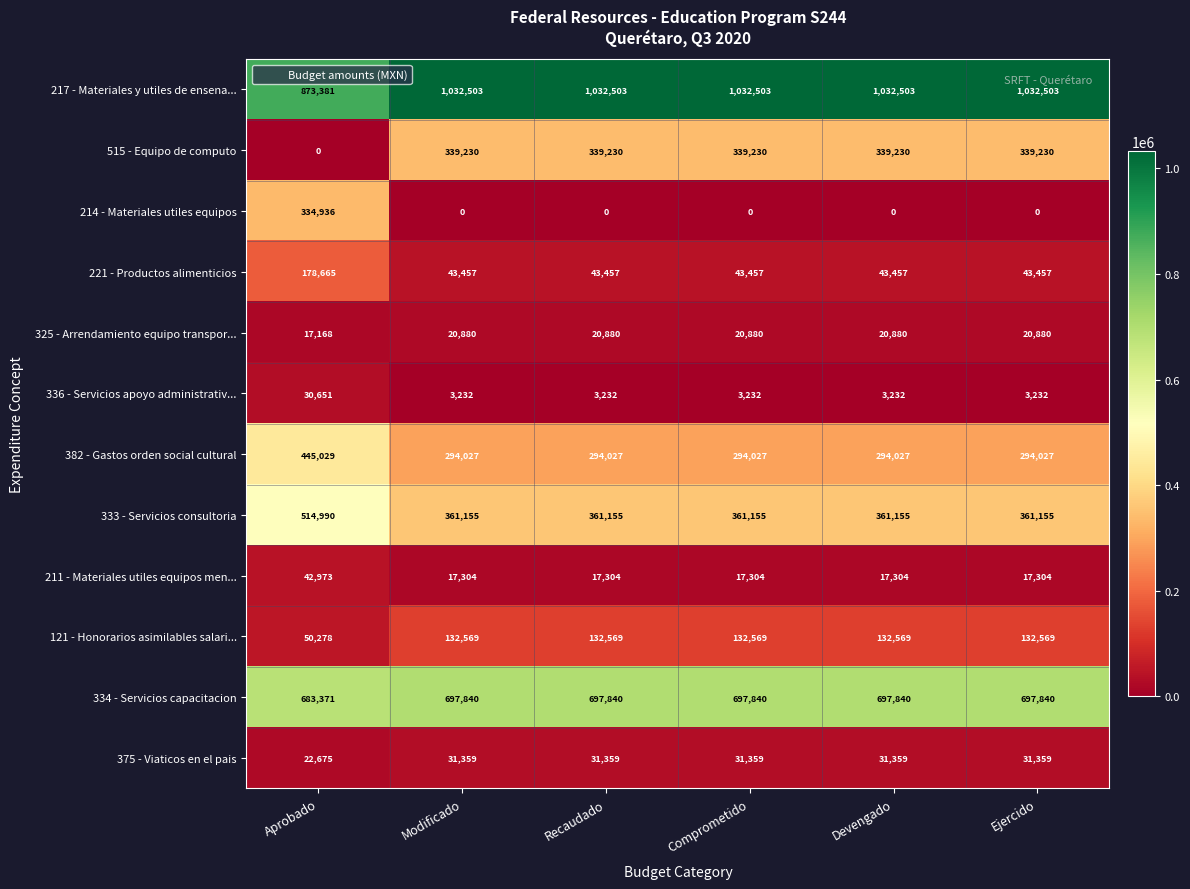

At which category is the sum across all series the highest?

Aprobado